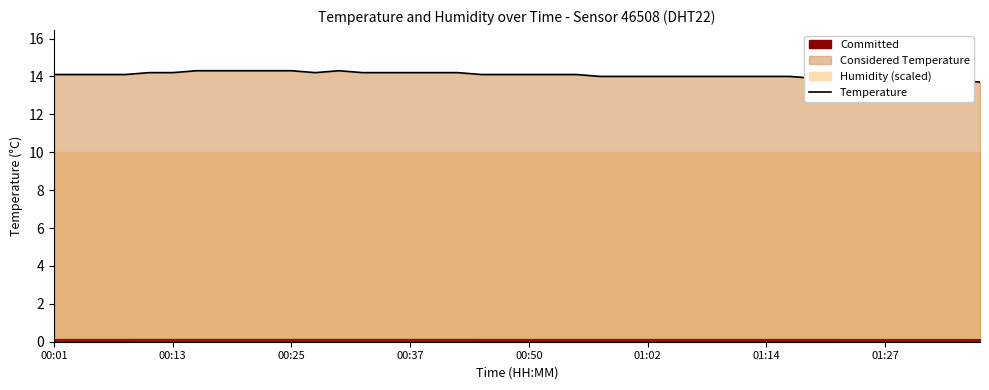

Reading left to right, transcribe all the data shown in this chart.

14.1	14.1	14.1	14.1	14.2	14.2	14.3	14.3	14.3	14.3	14.3	14.2	14.3	14.2	14.2	14.2	14.2	14.2	14.1	14.1	14.1	14.1	14.1	14.0	14.0	14.0	14.0	14.0	14.0	14.0	14.0	14.0	13.9	13.9	13.8	13.8	13.8	13.8	13.8	13.7